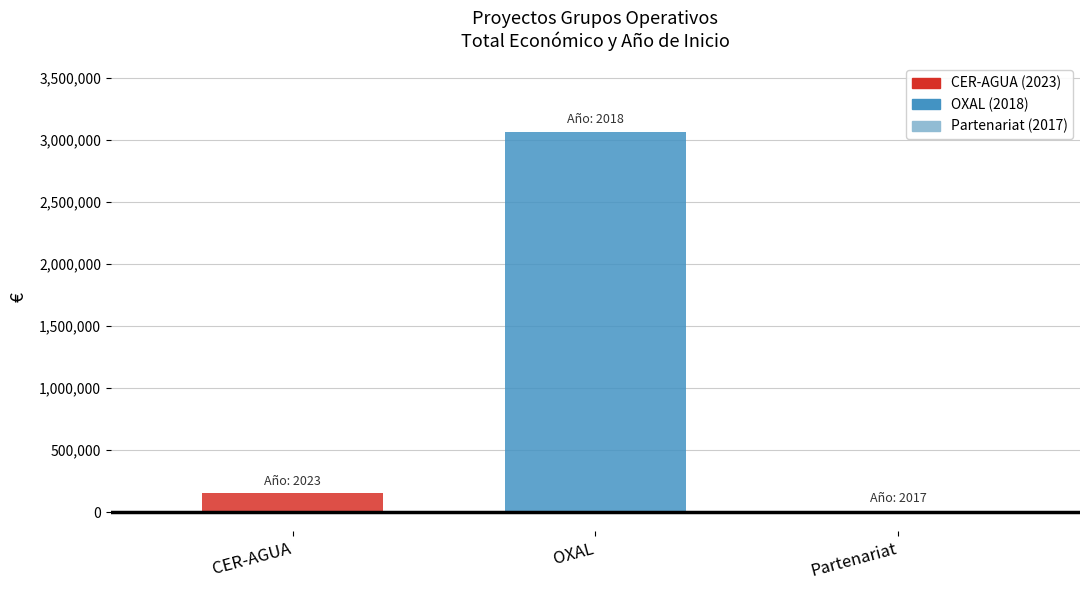

What is the maximum value shown in the chart?

3062871